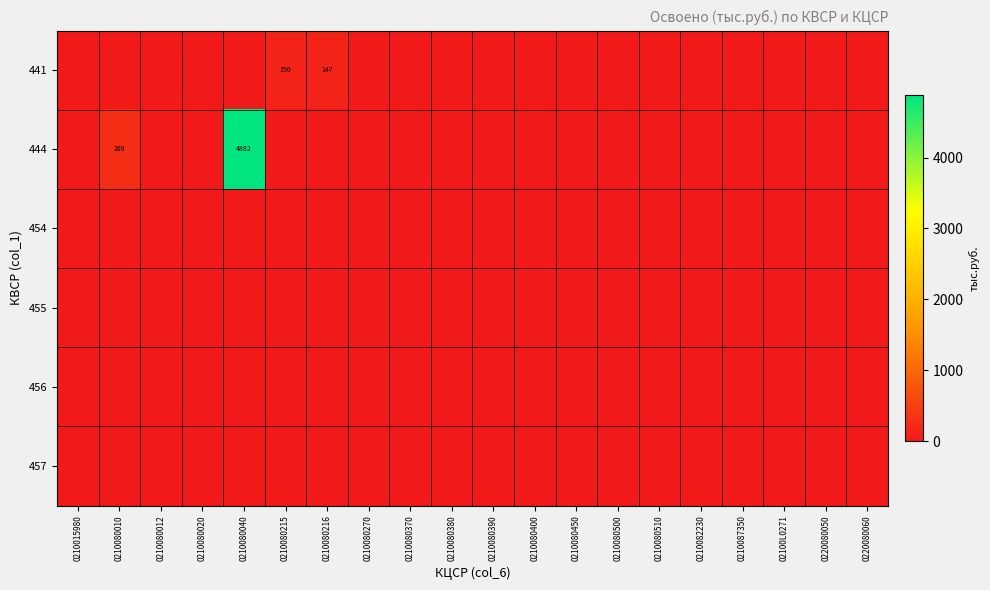

True or false: 441 has a value of -82.9 at 02100L0271.

False